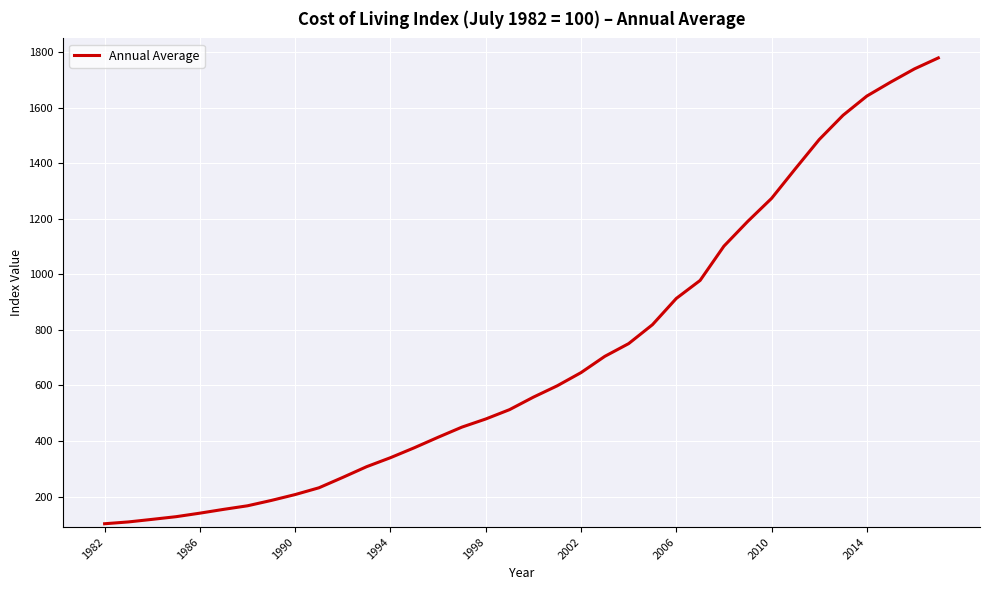

What is the smallest value displayed?

101.9